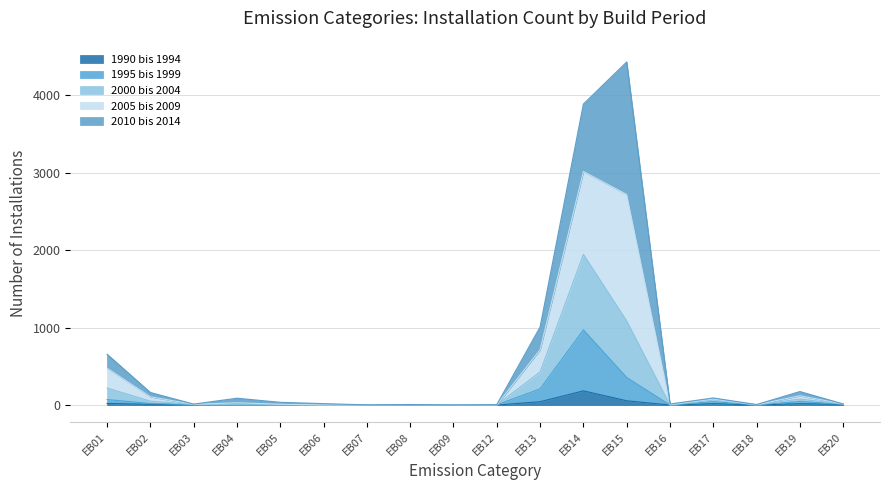

What is the spread (max minus min) of values at EB12?

5